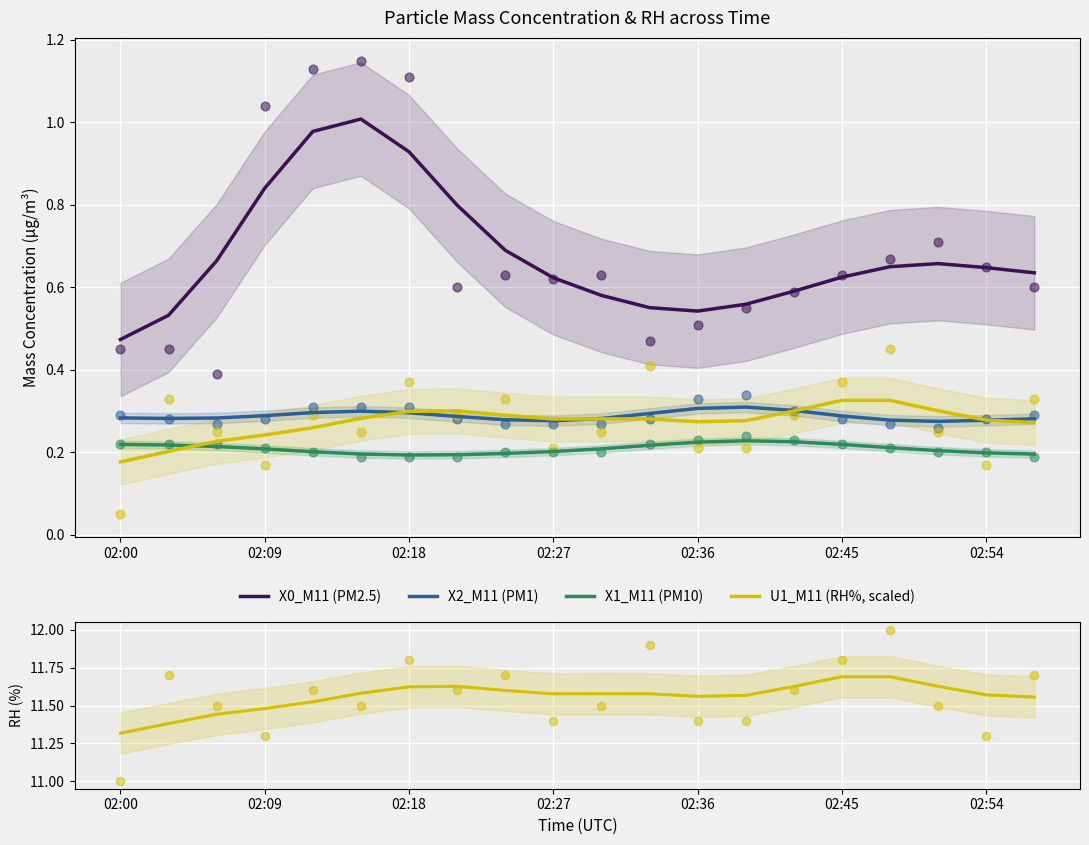

What are all the series names shown in the legend?

X0_M11 (PM2.5), X2_M11 (PM1), X1_M11 (PM10), U1_M11 (RH%, scaled), U1_M11 (RH%)